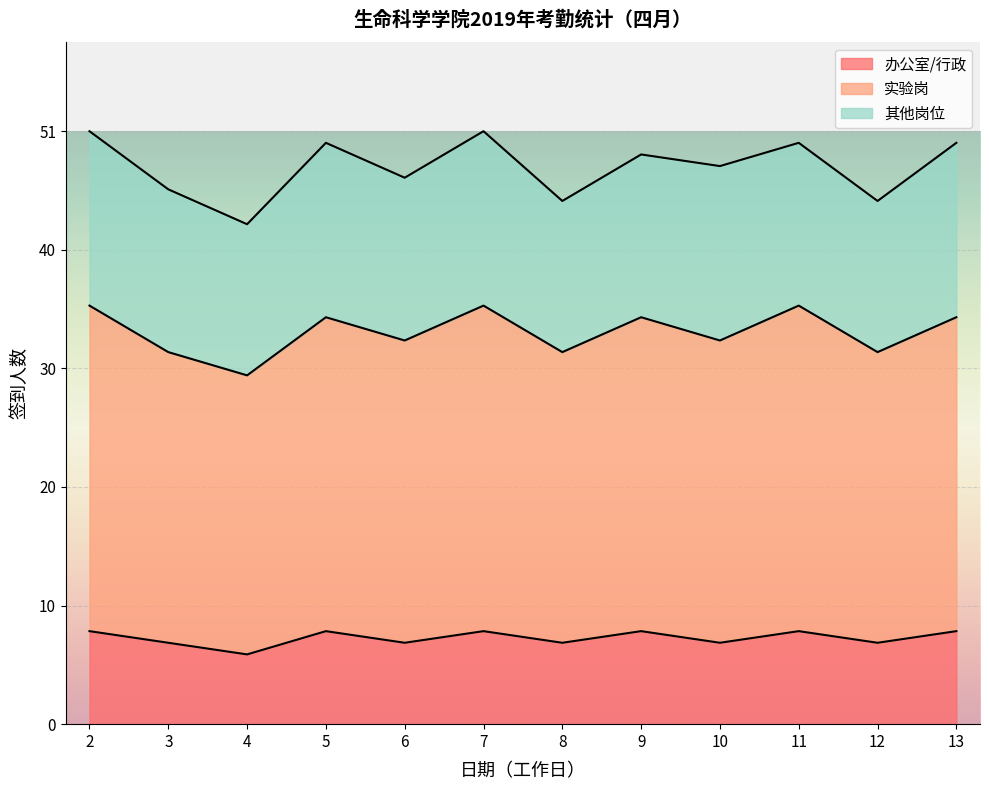

At how many categories does at least one series exceed 28?

12